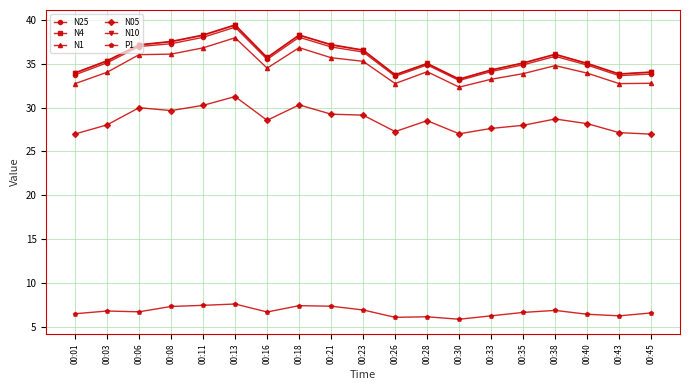

True or false: N10 and N05 intersect in this chart.

False